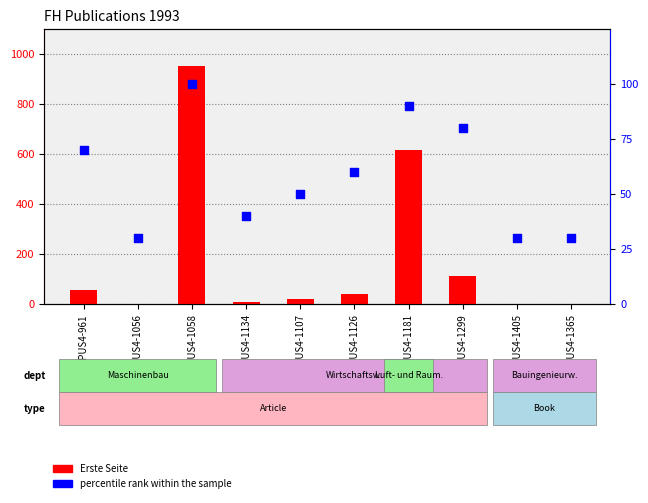

At how many categories does at least one series exceed 743?

1